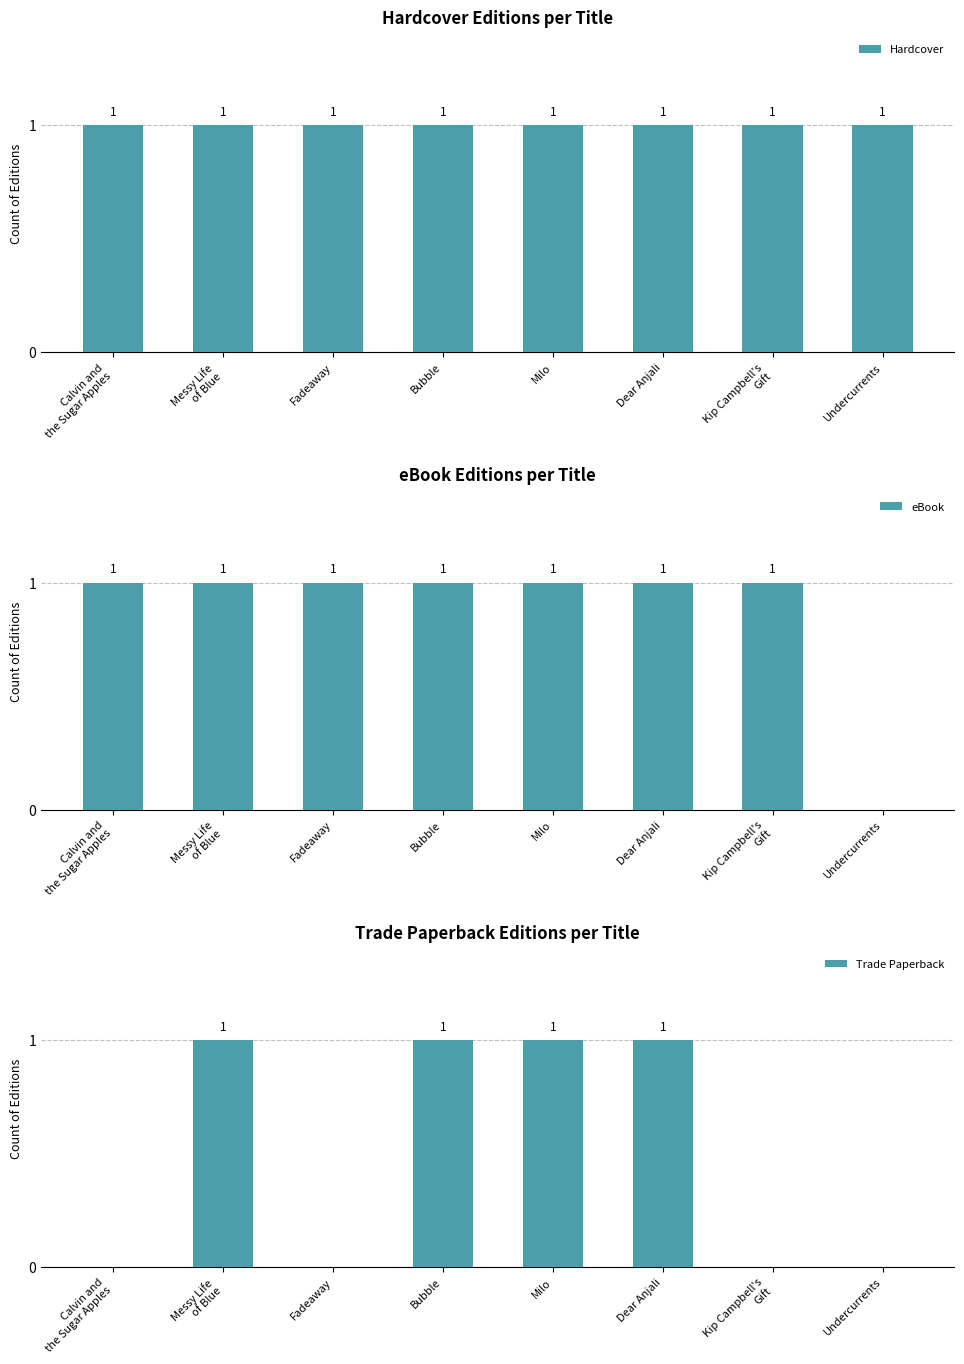

True or false: Trade Paperback has a value of -1 at Kip Campbell's
Gift.

False